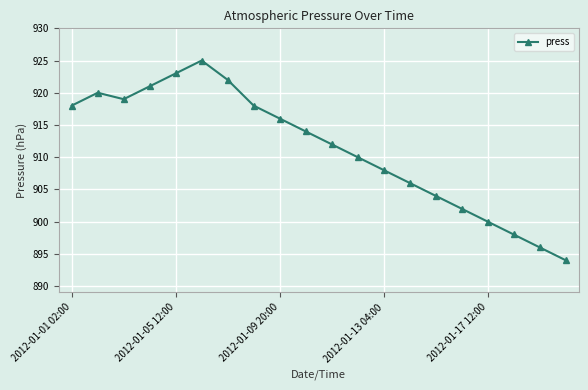

Does the chart have visible grid lines?

Yes